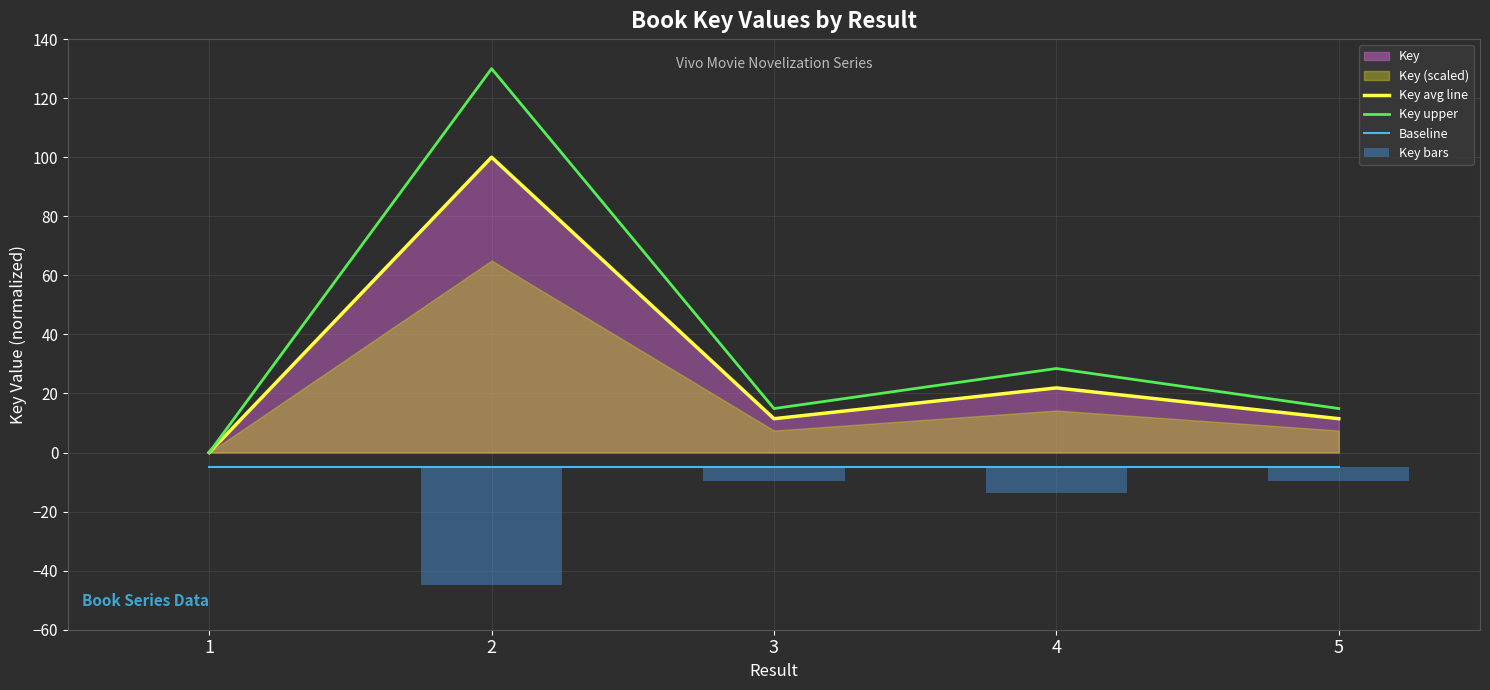

Reading right to left, what are all the values shown in this chart?

Key avg line: 11.5	21.9	11.5	100.0	0.0
Key upper: 14.9	28.5	14.9	130.0	0.0
Baseline: -5.0	-5.0	-5.0	-5.0	-5.0
Key bars: -4.6	-8.8	-4.6	-40.0	0.0